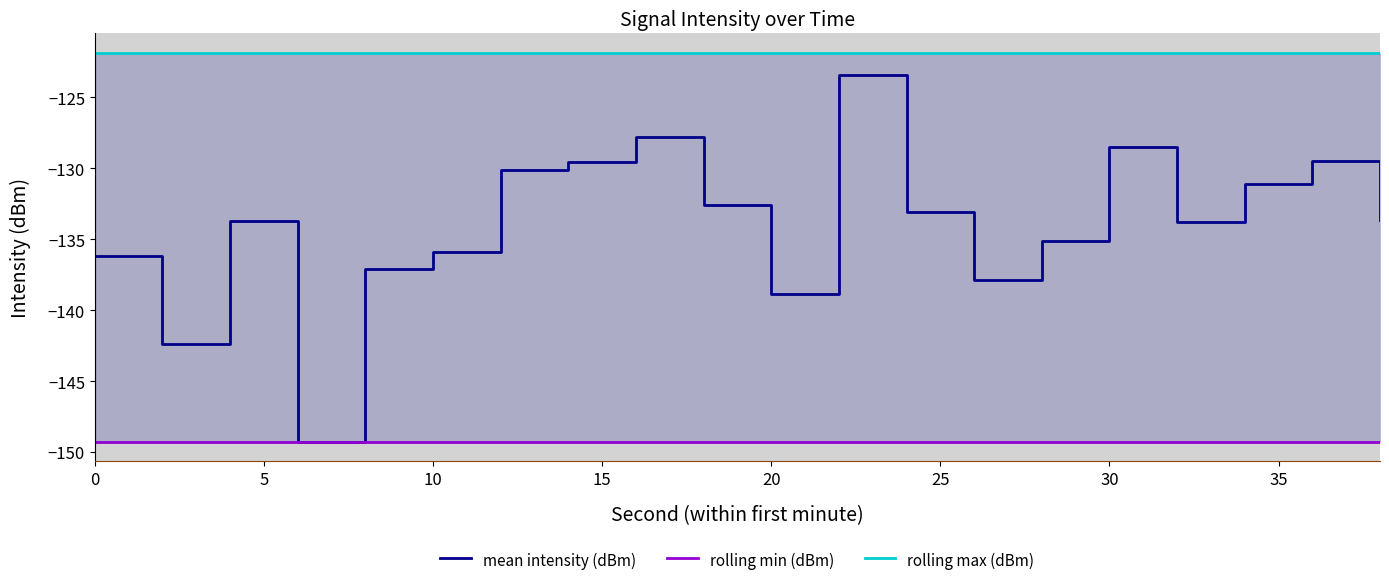

What are all the series names shown in the legend?

mean intensity (dBm), rolling min (dBm), rolling max (dBm)